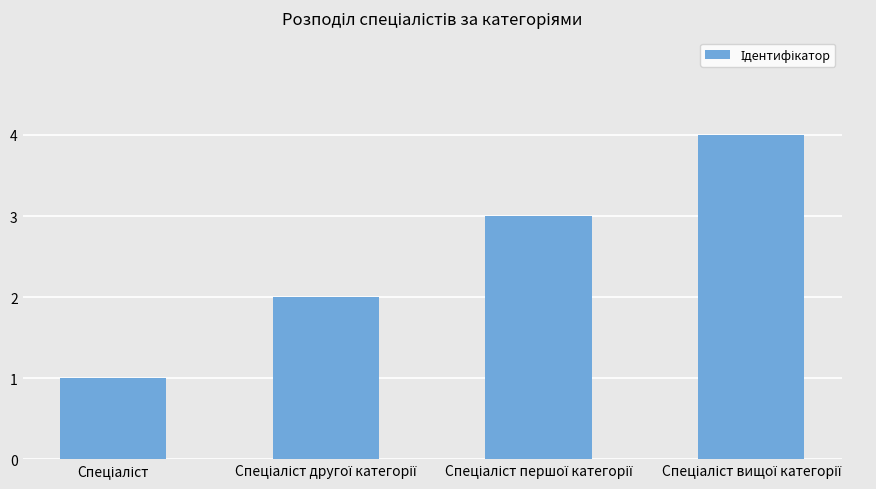

Are the bars horizontal?

No